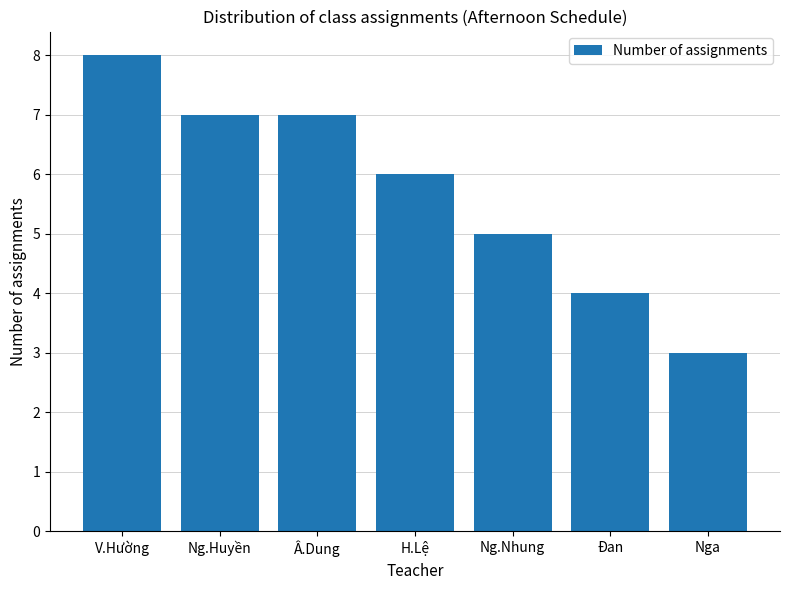

What is the label of the 2nd bar from the left?

Ng.Huyền